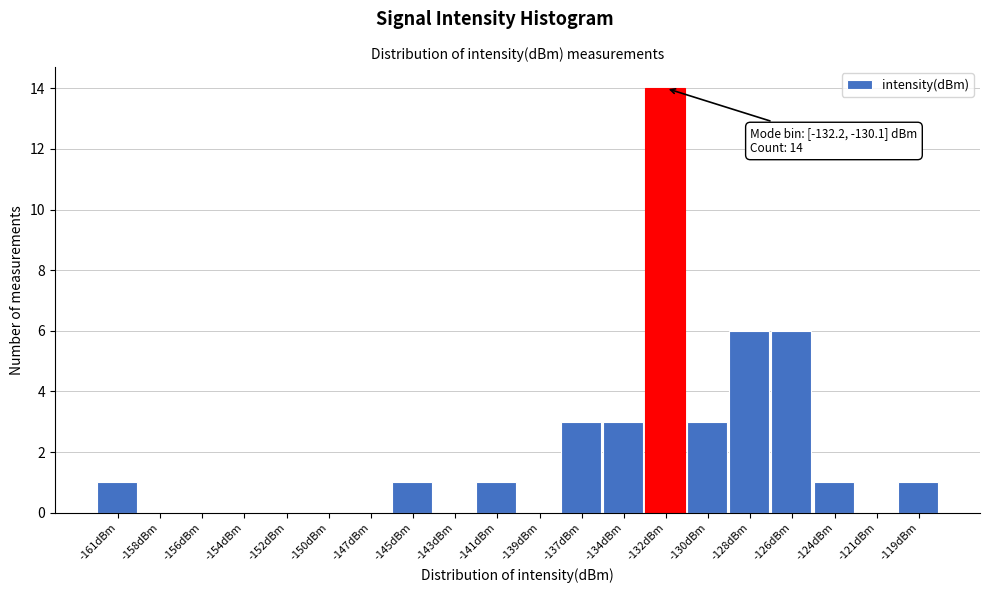

Reading left to right, list all the values displayed in this chart.

-161dBm=1	-158dBm=0	-156dBm=0	-154dBm=0	-152dBm=0	-150dBm=0	-147dBm=0	-145dBm=1	-143dBm=0	-141dBm=1	-139dBm=0	-137dBm=3	-134dBm=3	-132dBm=14	-130dBm=3	-128dBm=6	-126dBm=6	-124dBm=1	-121dBm=0	-119dBm=1